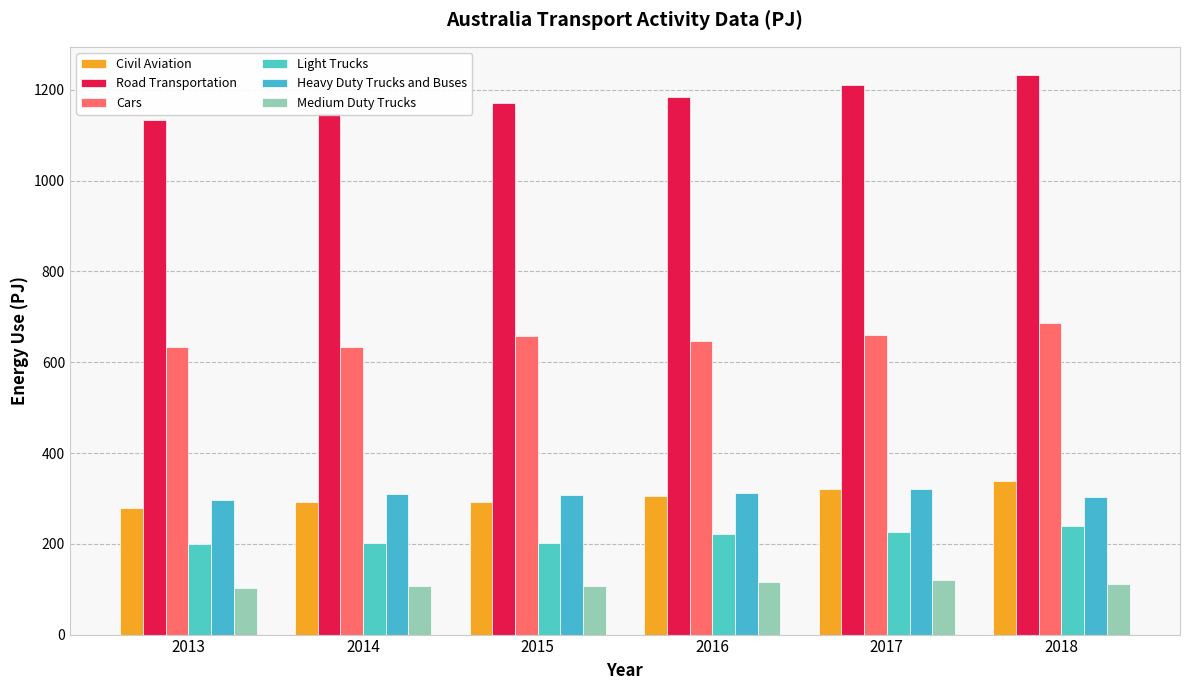

Rank the series by their maximum value, from lowest to highest.

Medium Duty Trucks, Light Trucks, Heavy Duty Trucks and Buses, Civil Aviation, Cars, Road Transportation